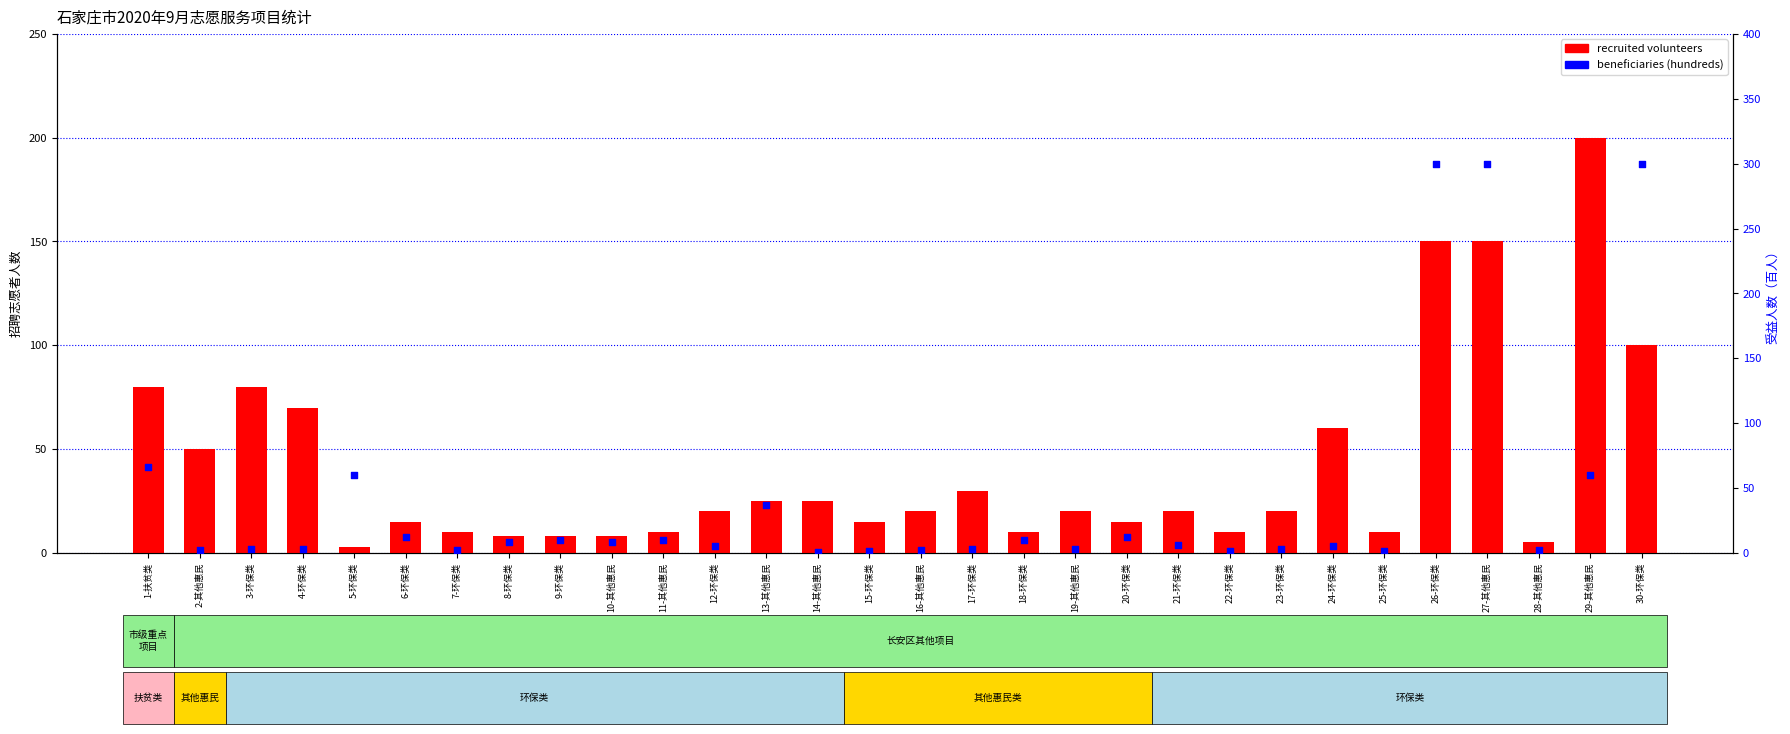

What is the total value across all series at 11-其他惠民?

20.0